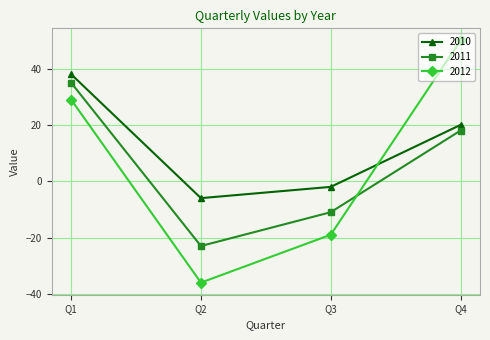

Reading right to left, what are all the values shown in this chart?

2010: 20	-2	-6	38
2011: 18	-11	-23	35
2012: 50	-19	-36	29